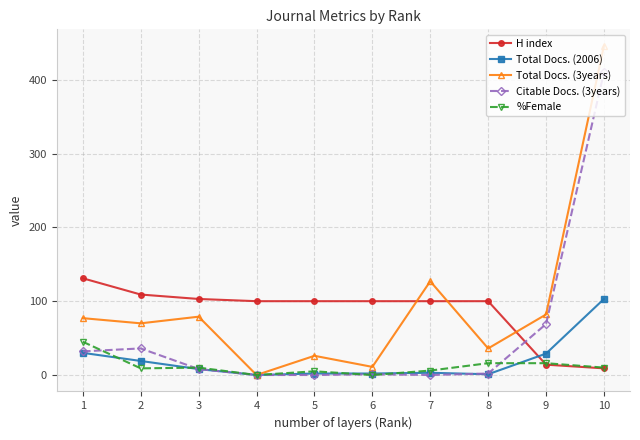

True or false: %Female has more than 0 points higher than both neighbors.

True